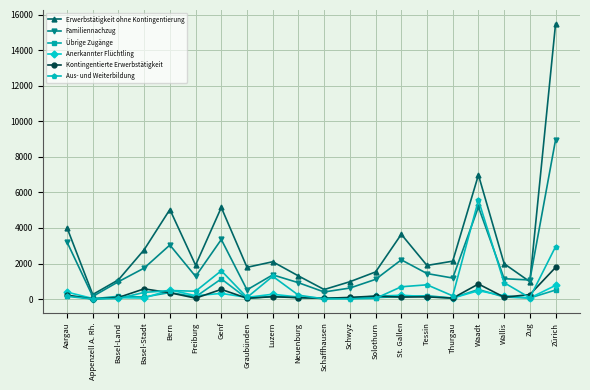

What are all the series names shown in the legend?

Erwerbstätigkeit ohne Kontingentierung, Familiennachzug, Übrige Zugänge, Anerkannter Flüchtling, Kontingentierte Erwerbstätigkeit, Aus- und Weiterbildung